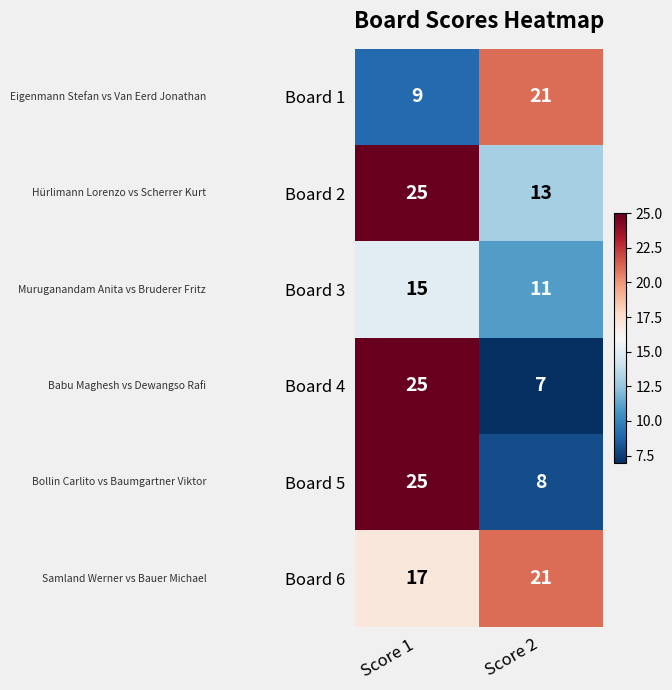

List the labels in order of Board 4 value, smallest first.

Score 2, Score 1